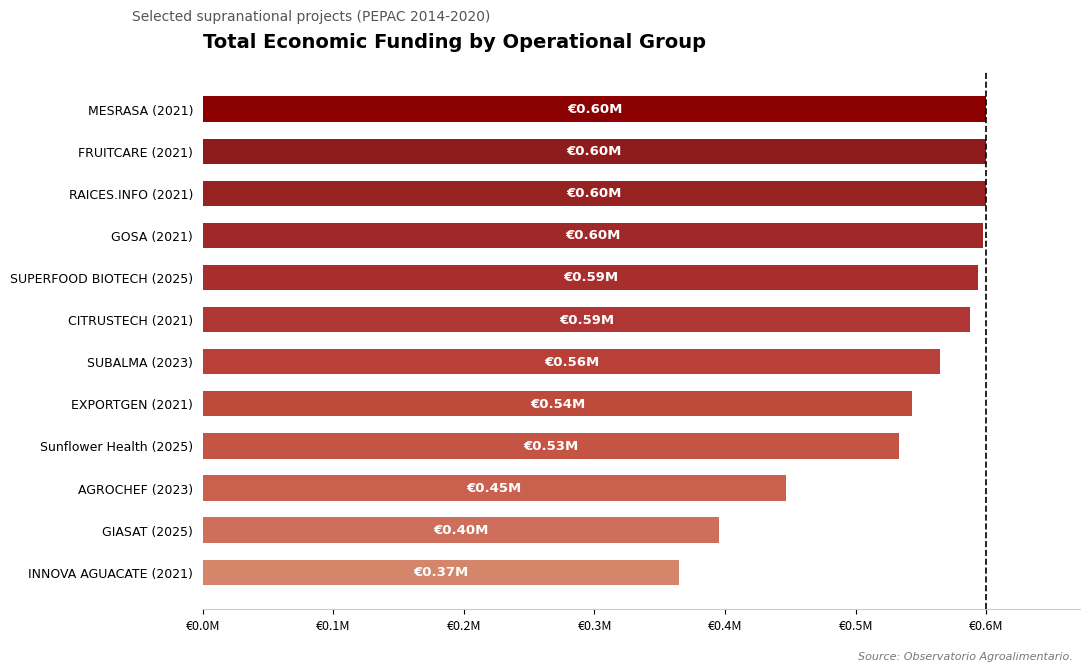

Are the bars horizontal?

Yes